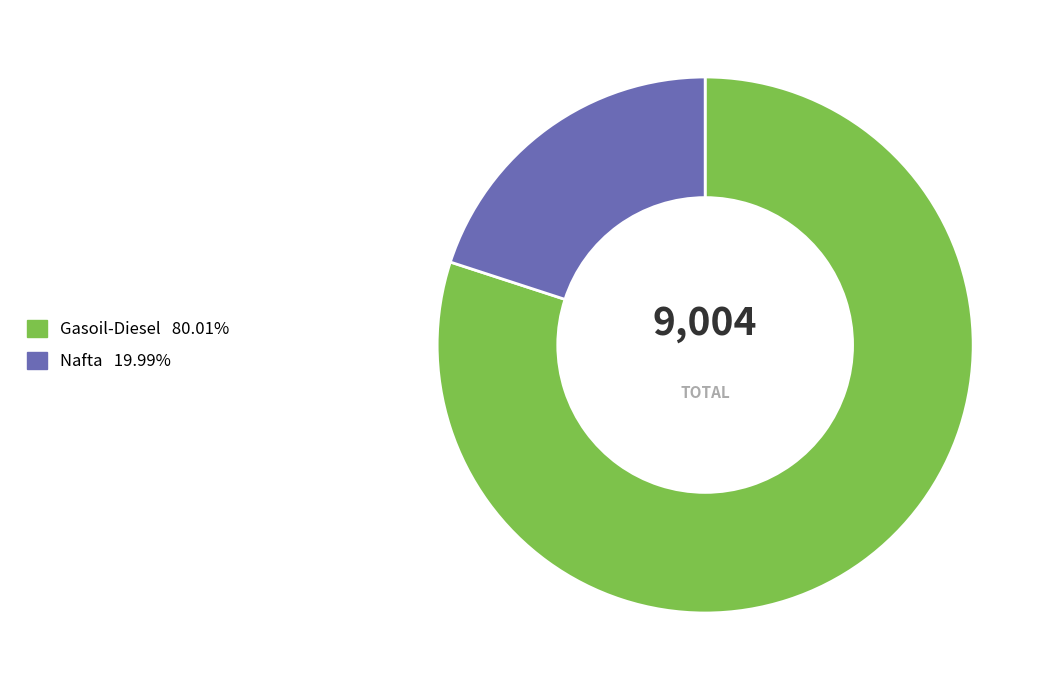

The Gasoil-Diesel slice represents 87% of the pie. True or false?

False